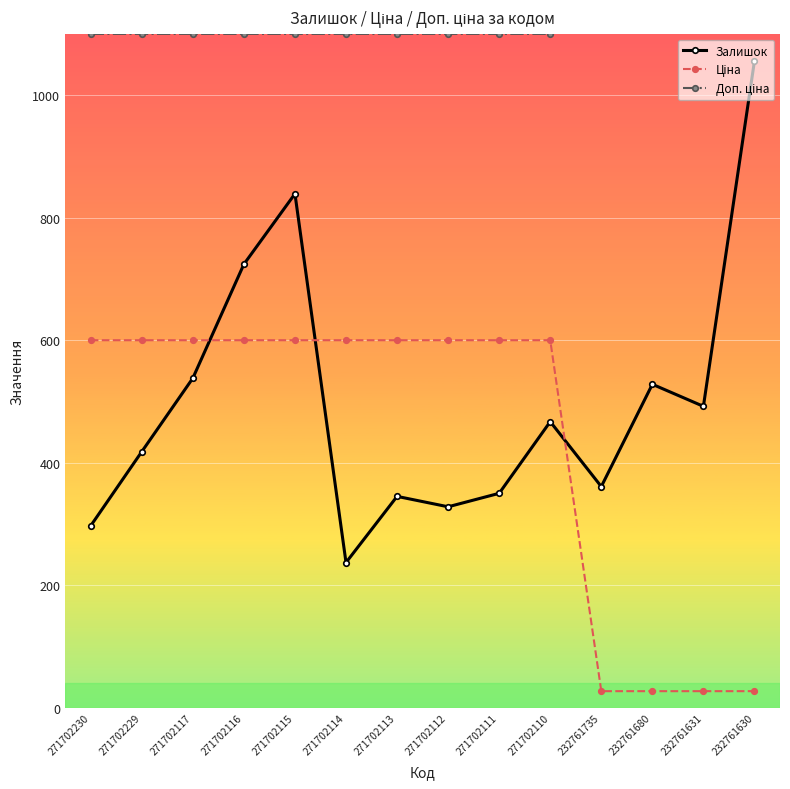

Reading left to right, what are all the values shown in this chart?

Залишок: 271702230=297.0	271702229=418.0	271702117=538.0	271702116=724.0	271702115=839.0	271702114=237.0	271702113=345.0	271702112=328.0	271702111=350.0	271702110=467.0	232761735=361.0	232761680=528.0	232761631=492.0	232761630=1056.0
Ціна: 271702230=599.9	271702229=599.9	271702117=599.9	271702116=599.9	271702115=599.9	271702114=599.9	271702113=599.9	271702112=599.9	271702111=599.9	271702110=599.9	232761735=27.0	232761680=27.0	232761631=27.0	232761630=27.0
Доп. ціна: 271702230=1100.0	271702229=1100.0	271702117=1100.0	271702116=1100.0	271702115=1100.0	271702114=1100.0	271702113=1100.0	271702112=1100.0	271702111=1100.0	271702110=1100.0	232761735=6072.0	232761680=6072.0	232761631=6072.0	232761630=6072.0